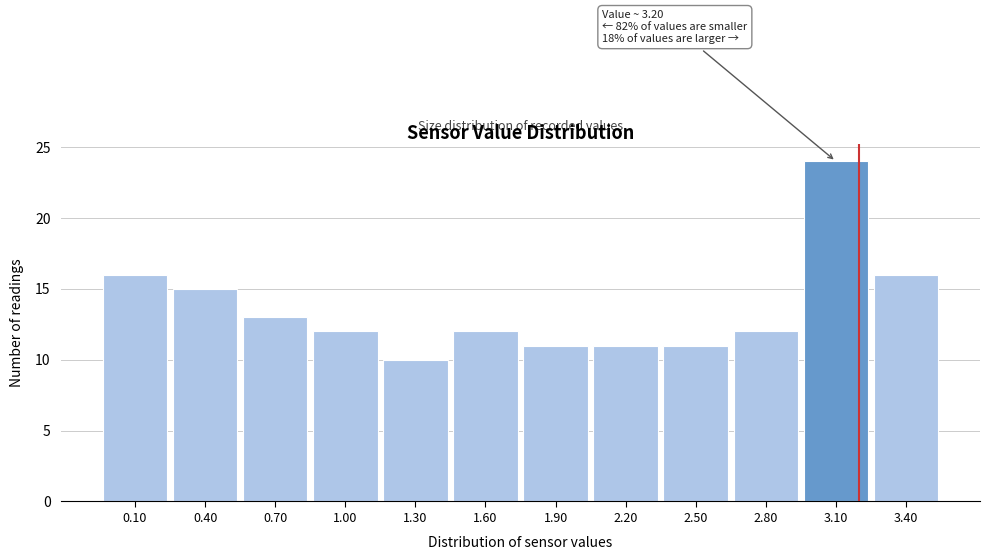

Which range on the x-axis has the tallest bar?

2.95 to 3.25